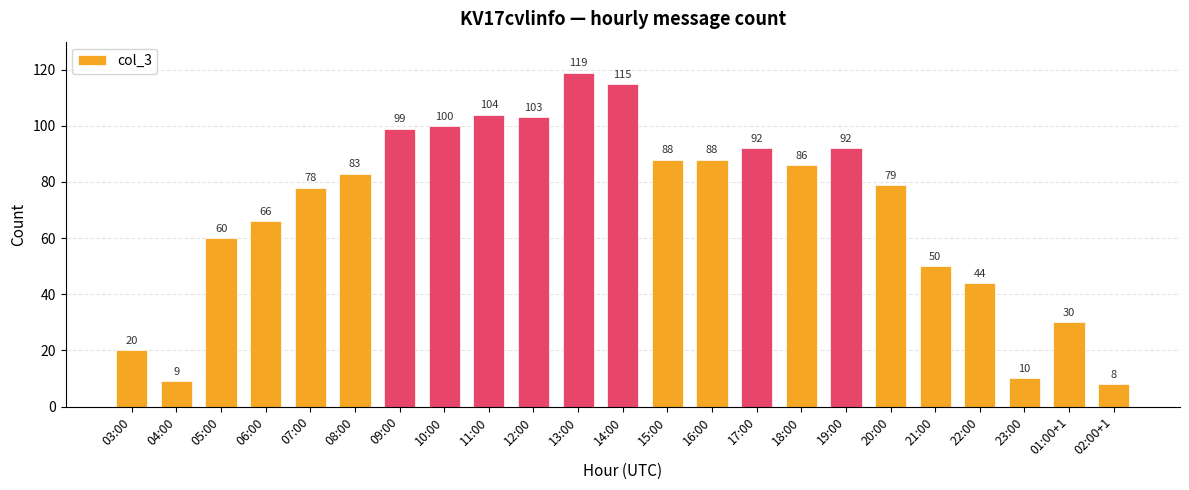

What is the maximum value shown in the chart?

119